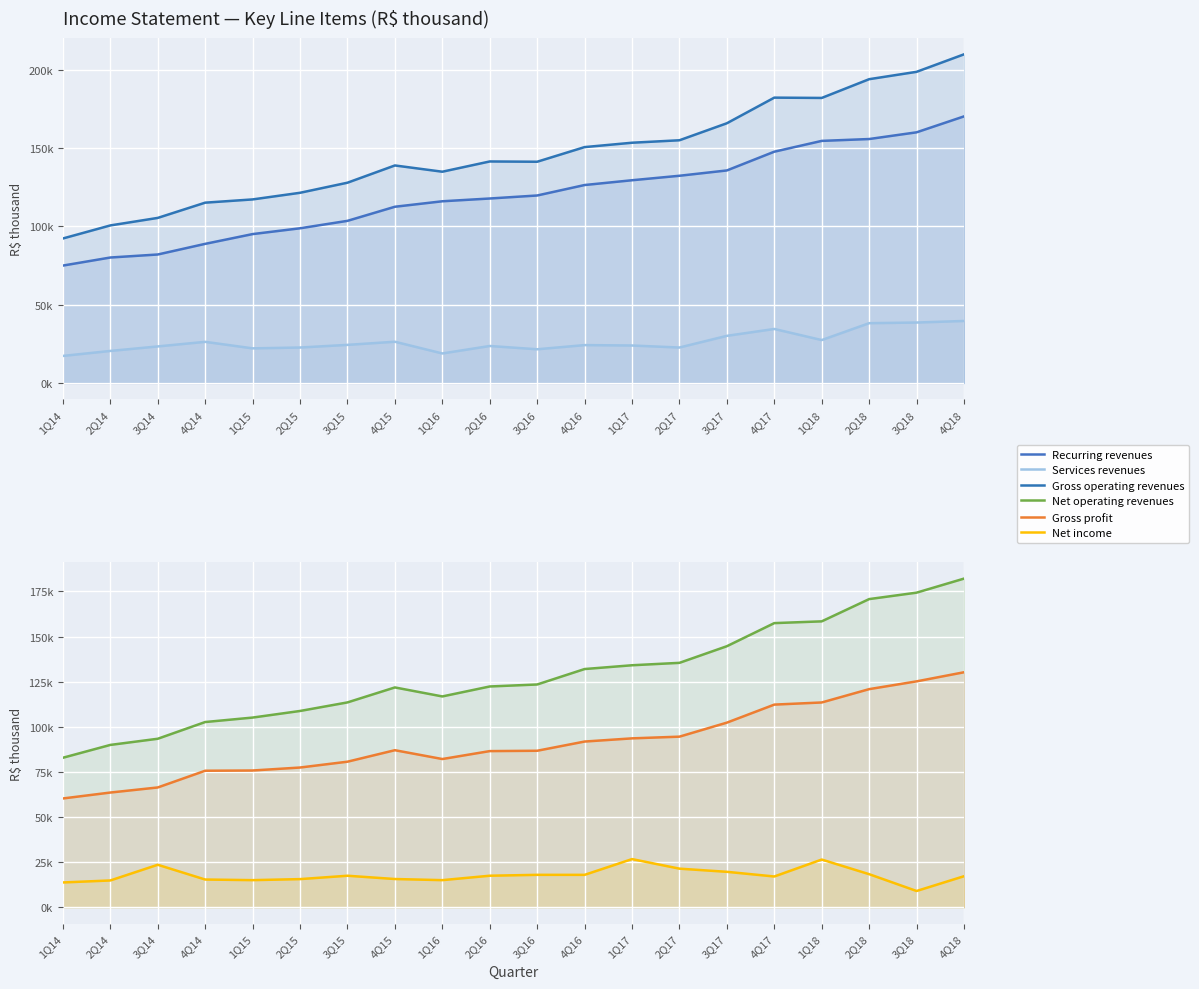

What is the label of the 16th point from the right?

1Q15